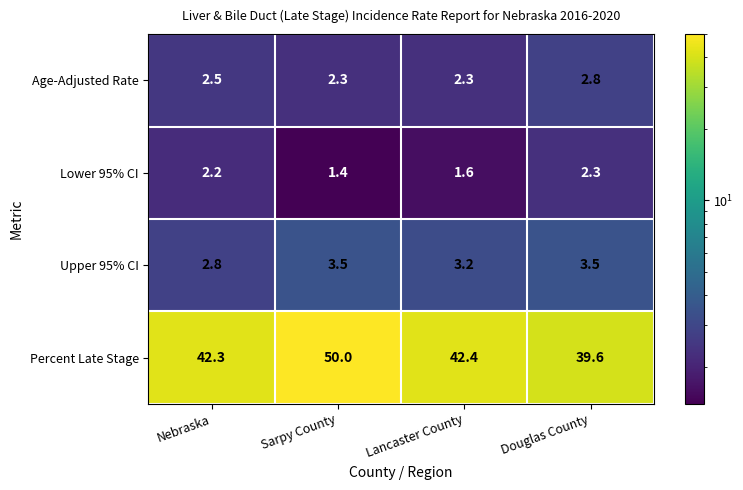

What value does the Age-Adjusted Rate series have at Nebraska?

2.5